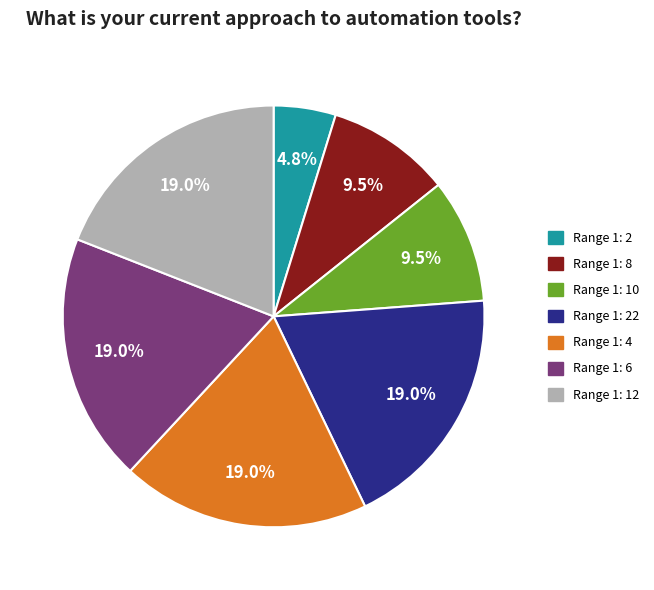

Count the number of slices in the pie.

7